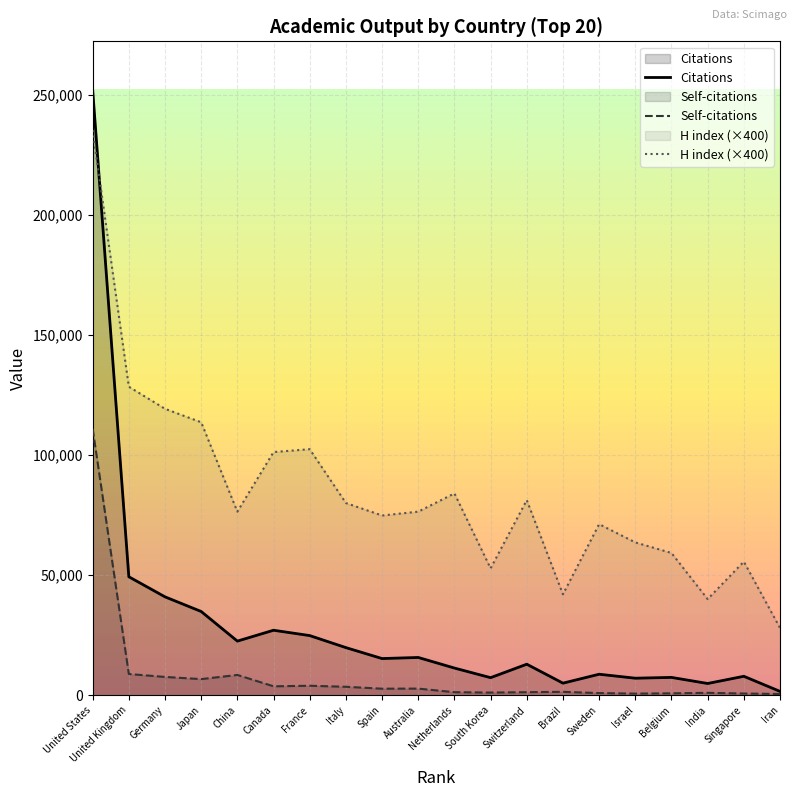

What is the lowest value of the Citations series?

1604